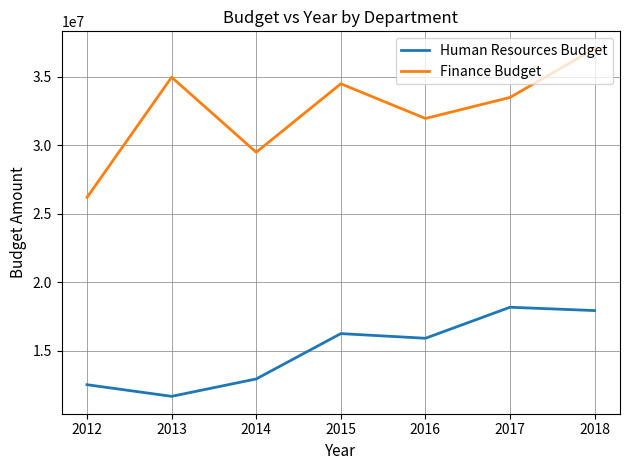

True or false: Finance Budget has more than 0 interior local peaks.

True